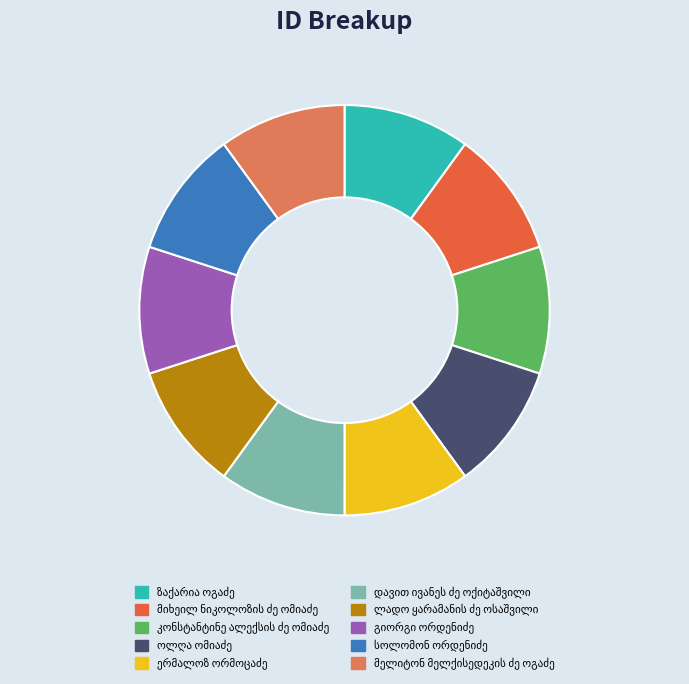

Is there a majority slice in this chart?

No